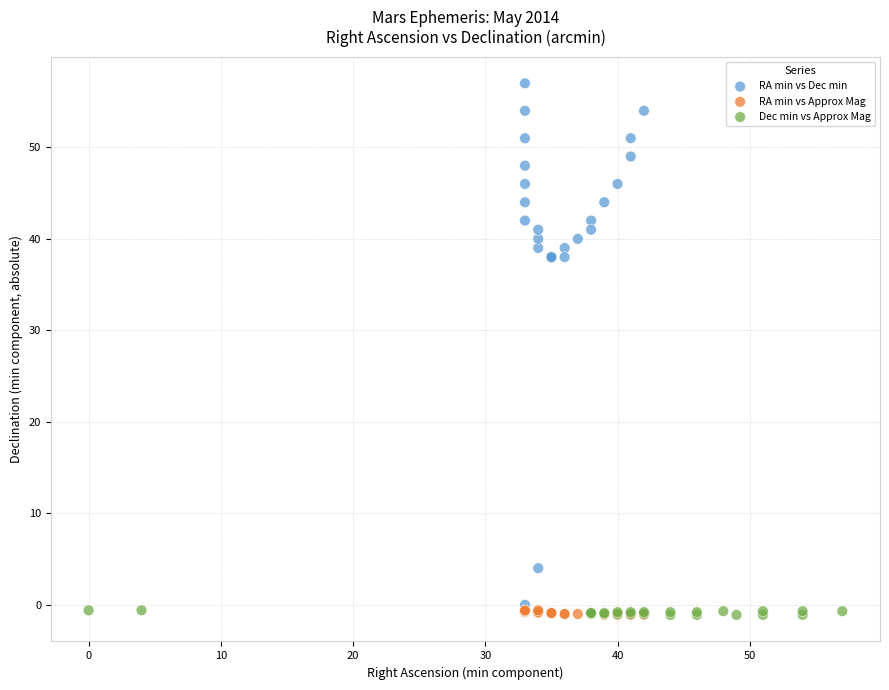

Which series reaches the maximum Y coordinate?

RA min vs Dec min